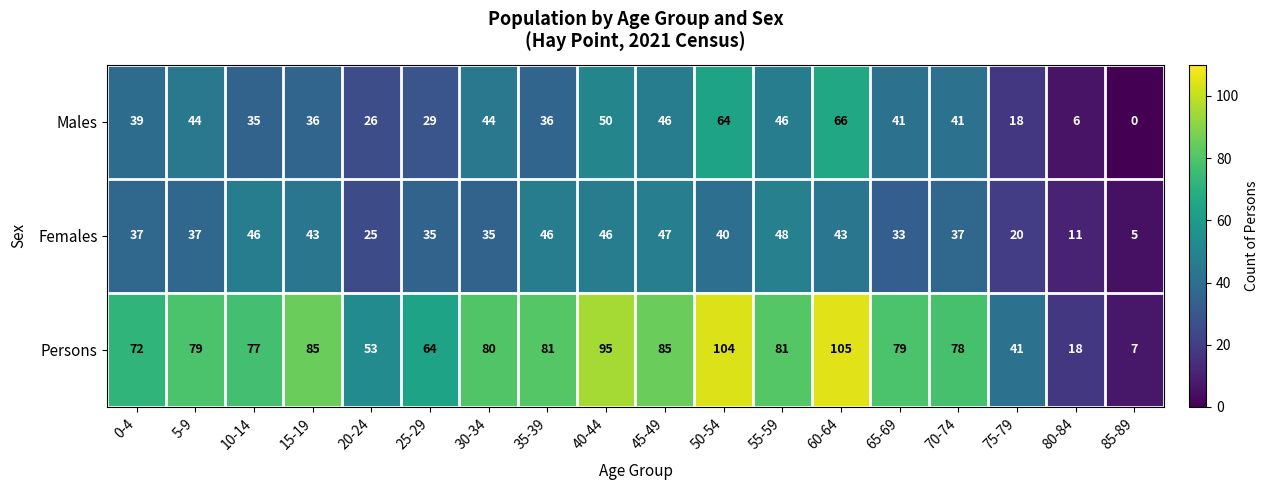

What is the spread (max minus min) of values at 70-74?

41